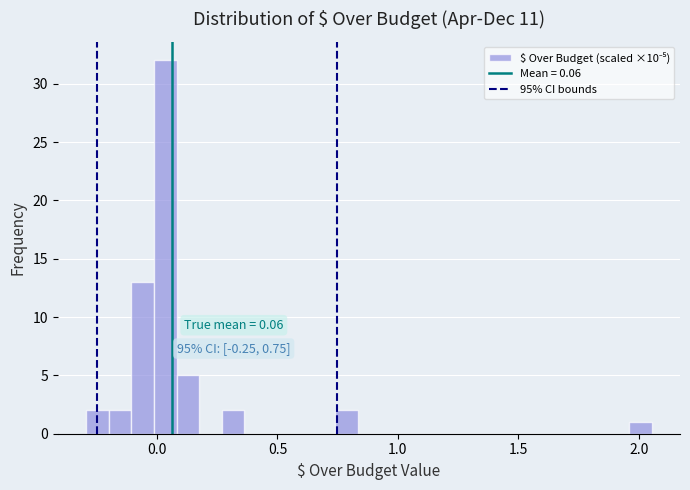

Around what value on the x-axis is the tallest bar? Give the approximate position of its centre, as read against the axis.

0.05